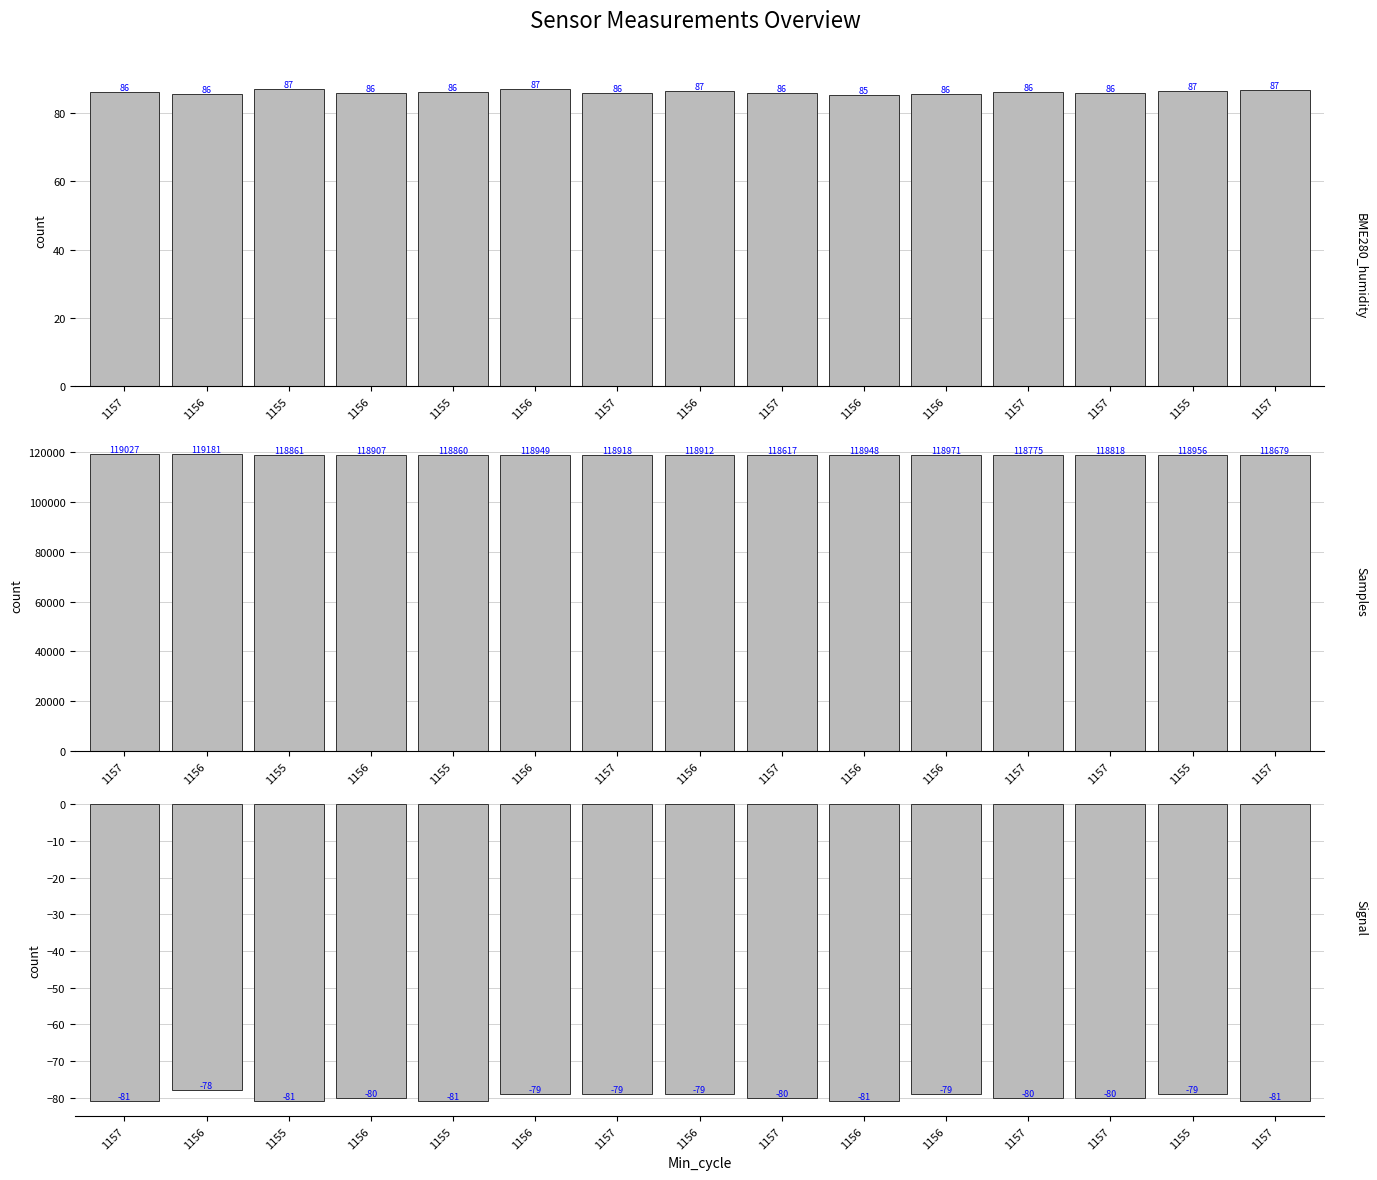

What is the sum of the Samples values at 1157 and 1157?

237296.0